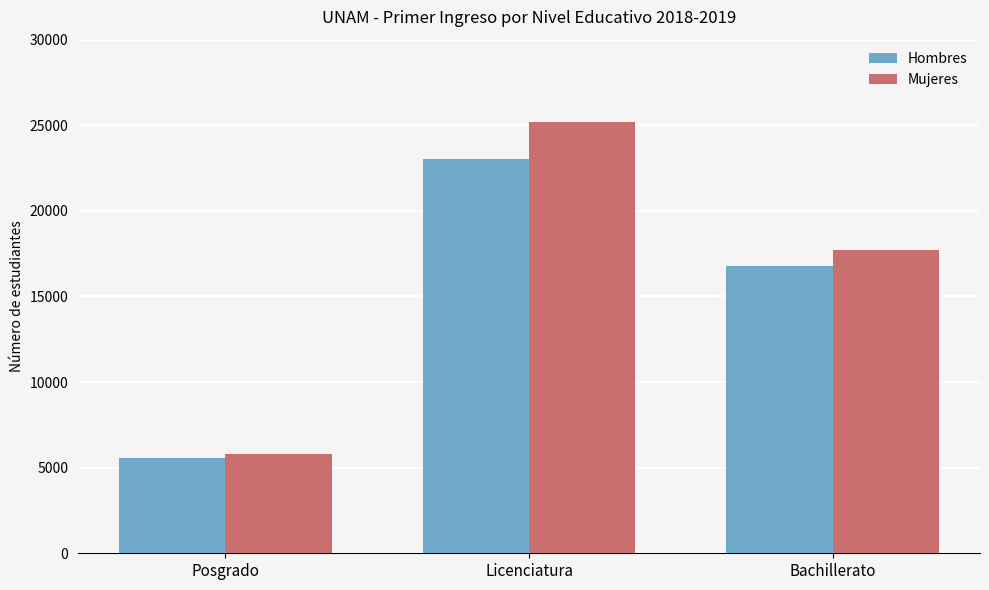

What is the average value of the Hombres series?

15131